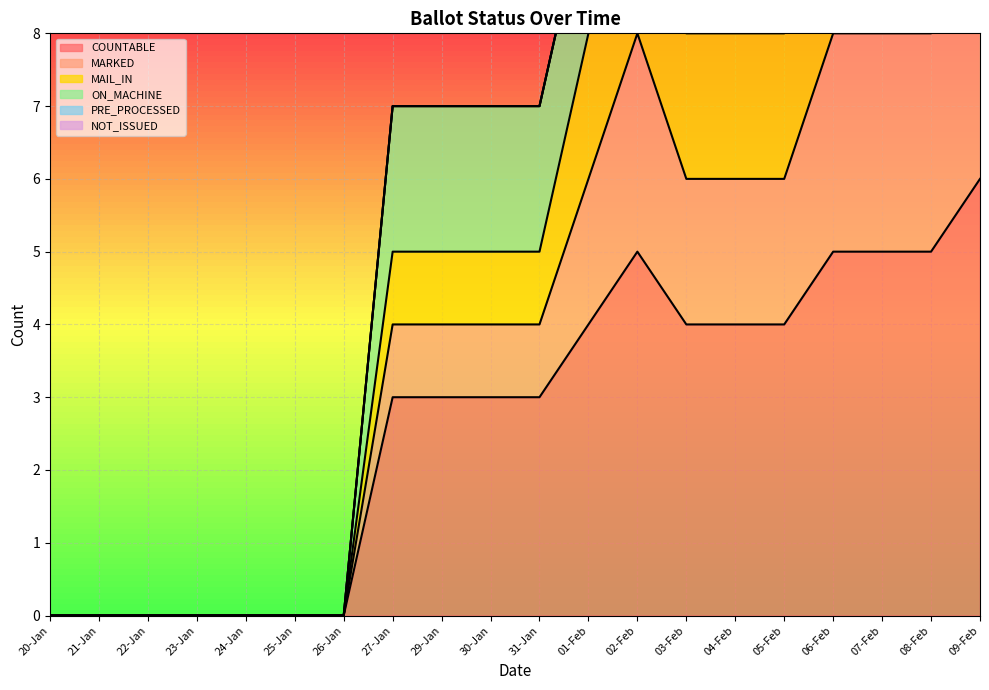

Count the COUNTABLE values in the range 0 to 5.

19